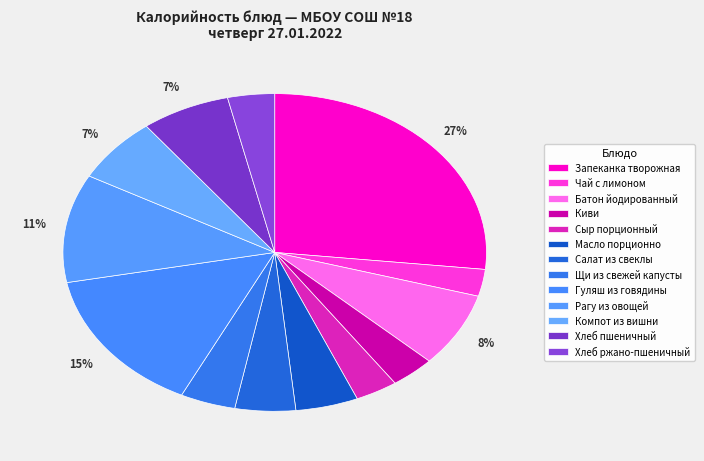

What is the smallest slice in the pie chart?

Чай с лимоном